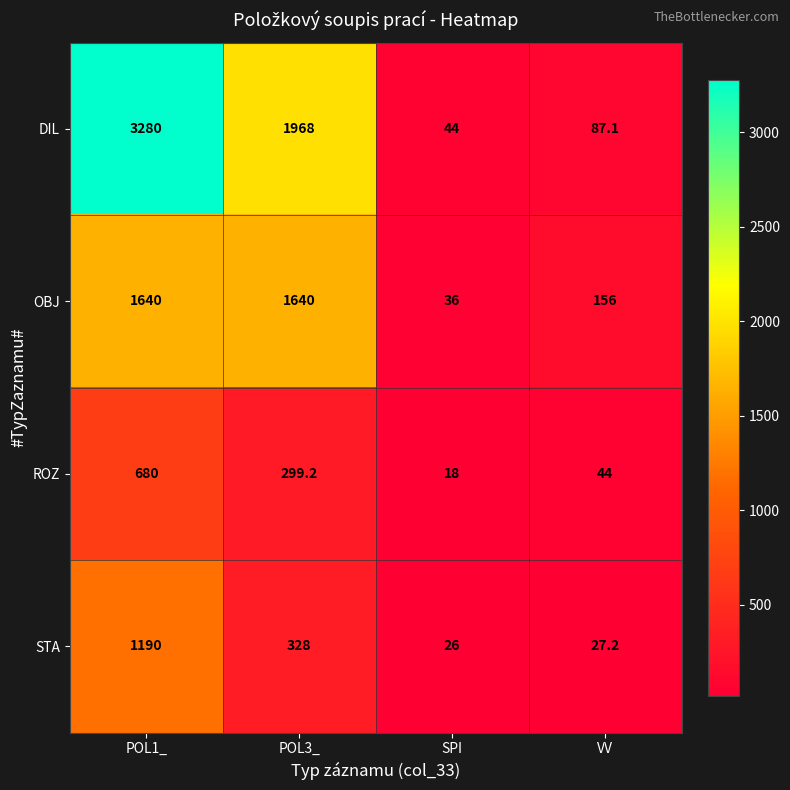

What is the minimum value for ROZ?

18.0